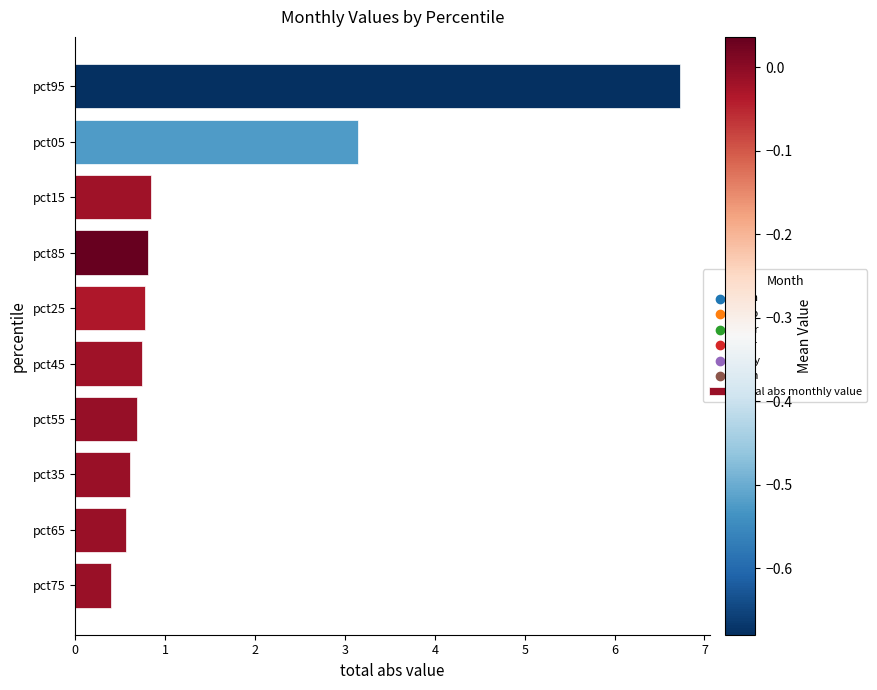

What is the change in value from pct25 to pct05?

+2.4